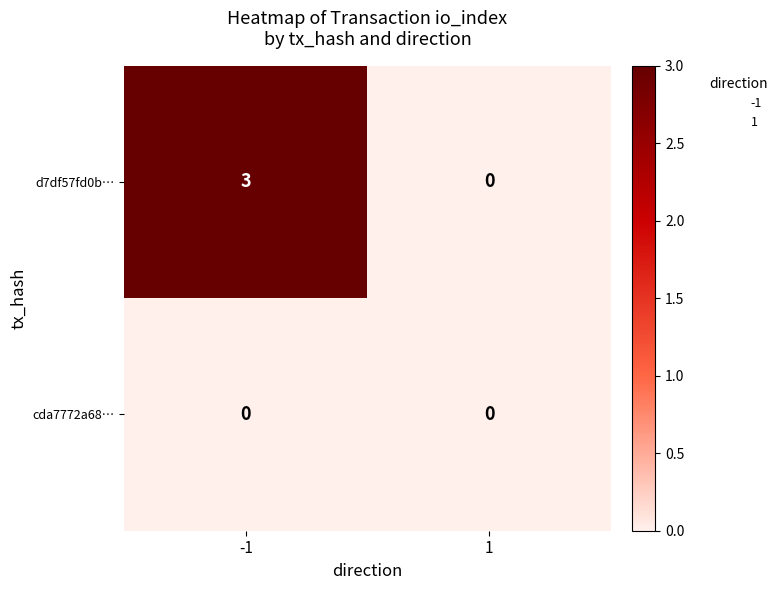

List the series in order of their peak value, highest first.

d7df57fd0b…, cda7772a68…